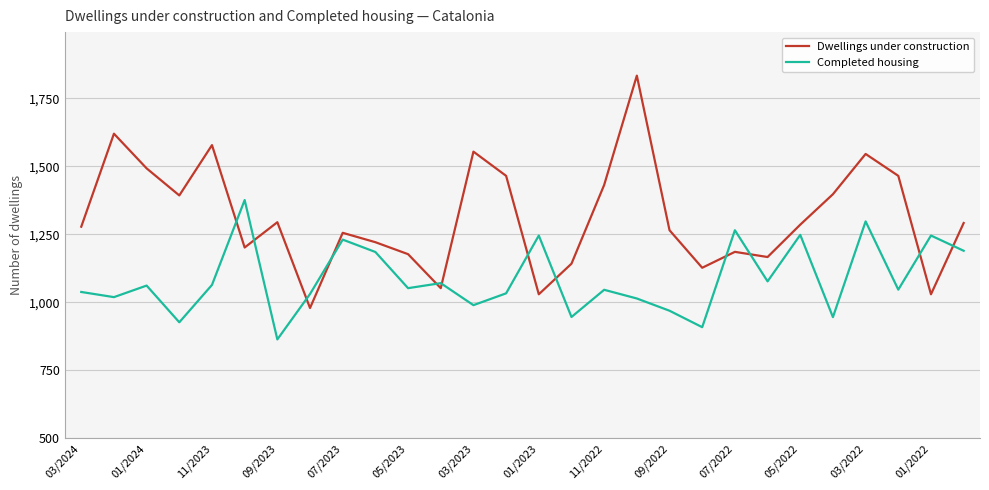

Does the chart have visible grid lines?

Yes